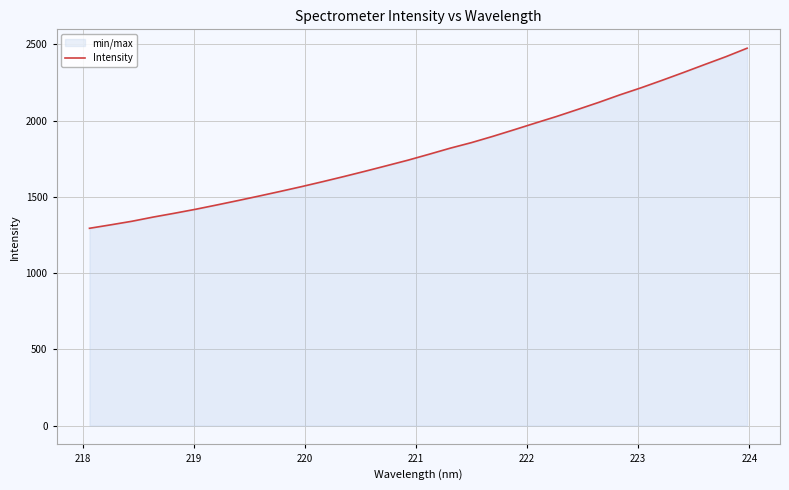

What is the difference between the maximum and minimum values?

1181.0